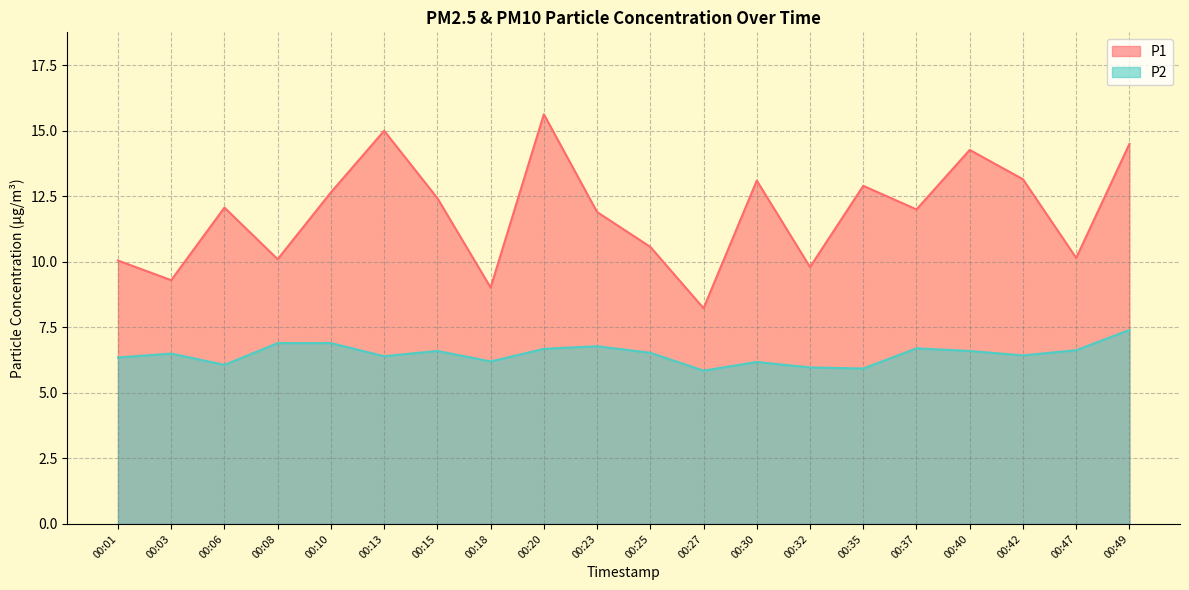

What is the difference between the P1 values at 00:49 and 00:47?

4.3